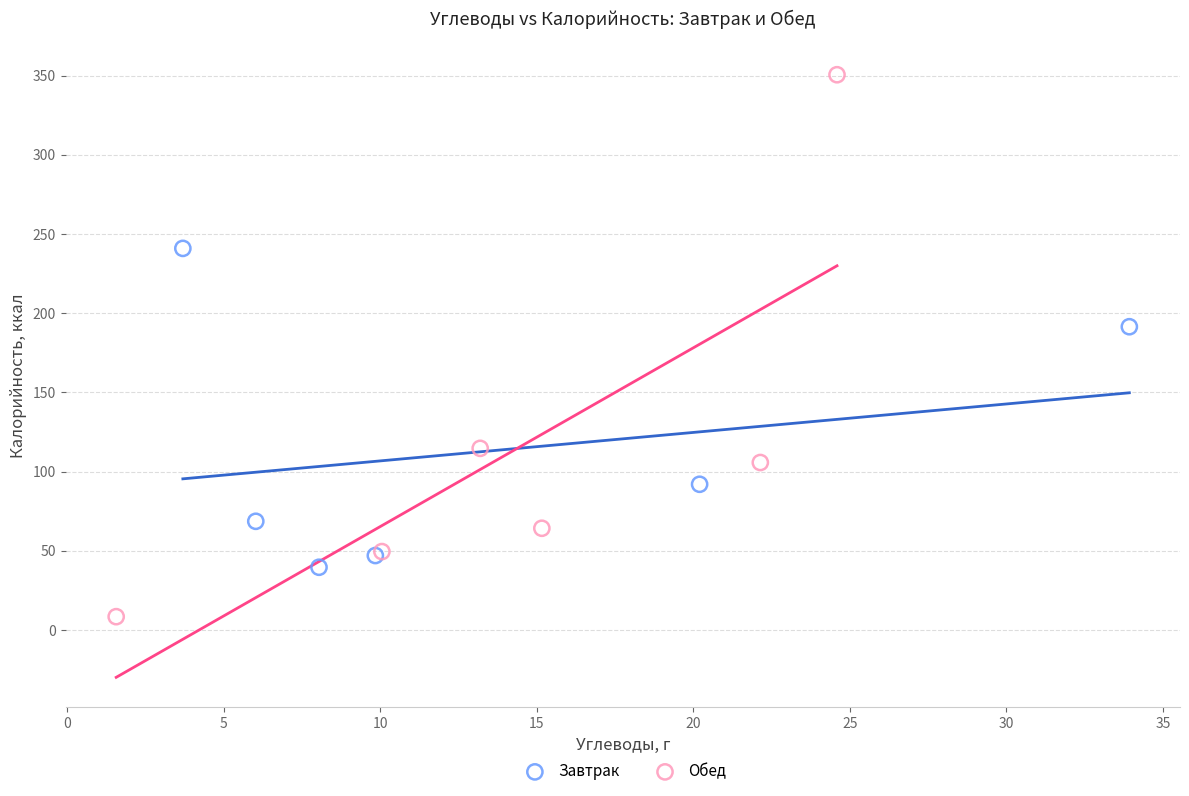

Which series has the largest Y range (max minus min)?

Обед